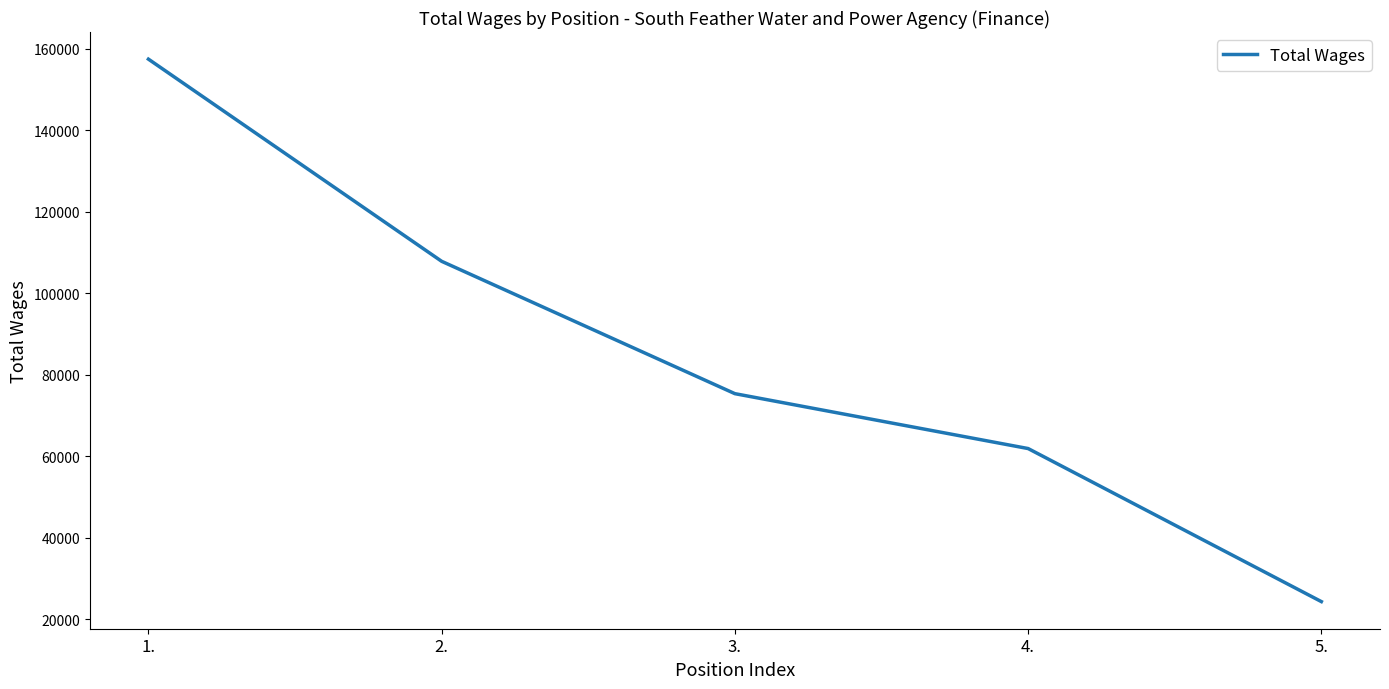

True or false: there are more than 0 points higher than both neighbors.

False